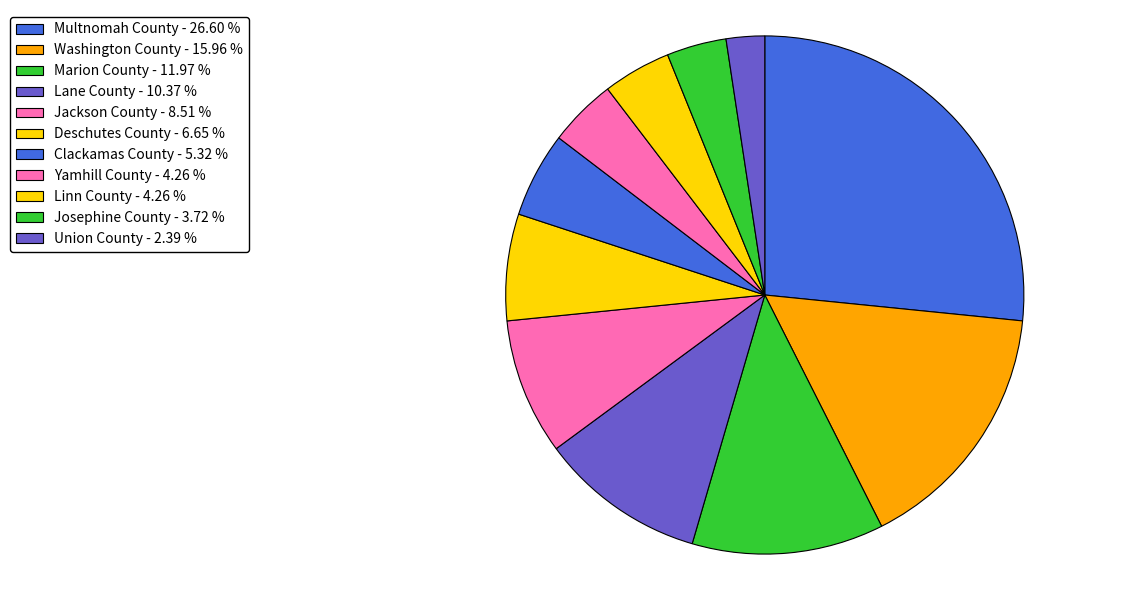

To the nearest percent, what is the difference between the Josephine County and Yamhill County slice percentages?

1%